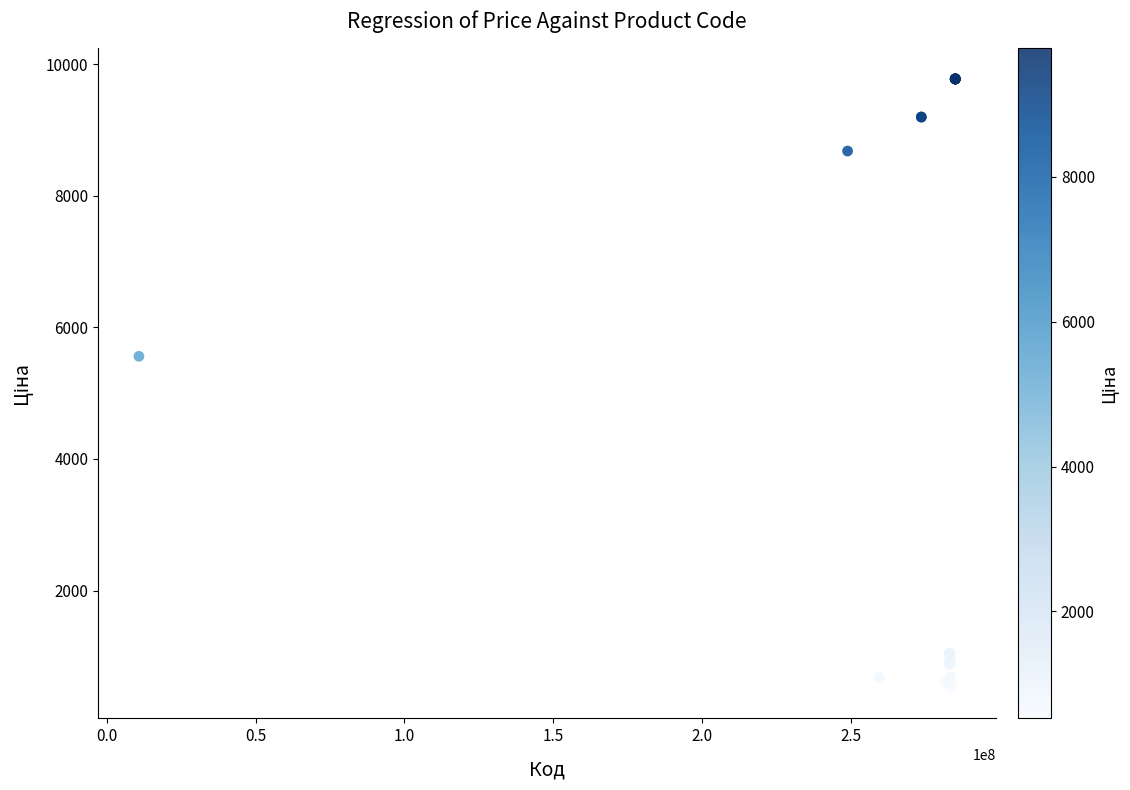

What Y value in the scatter plot is closest to 5148?

5560.3